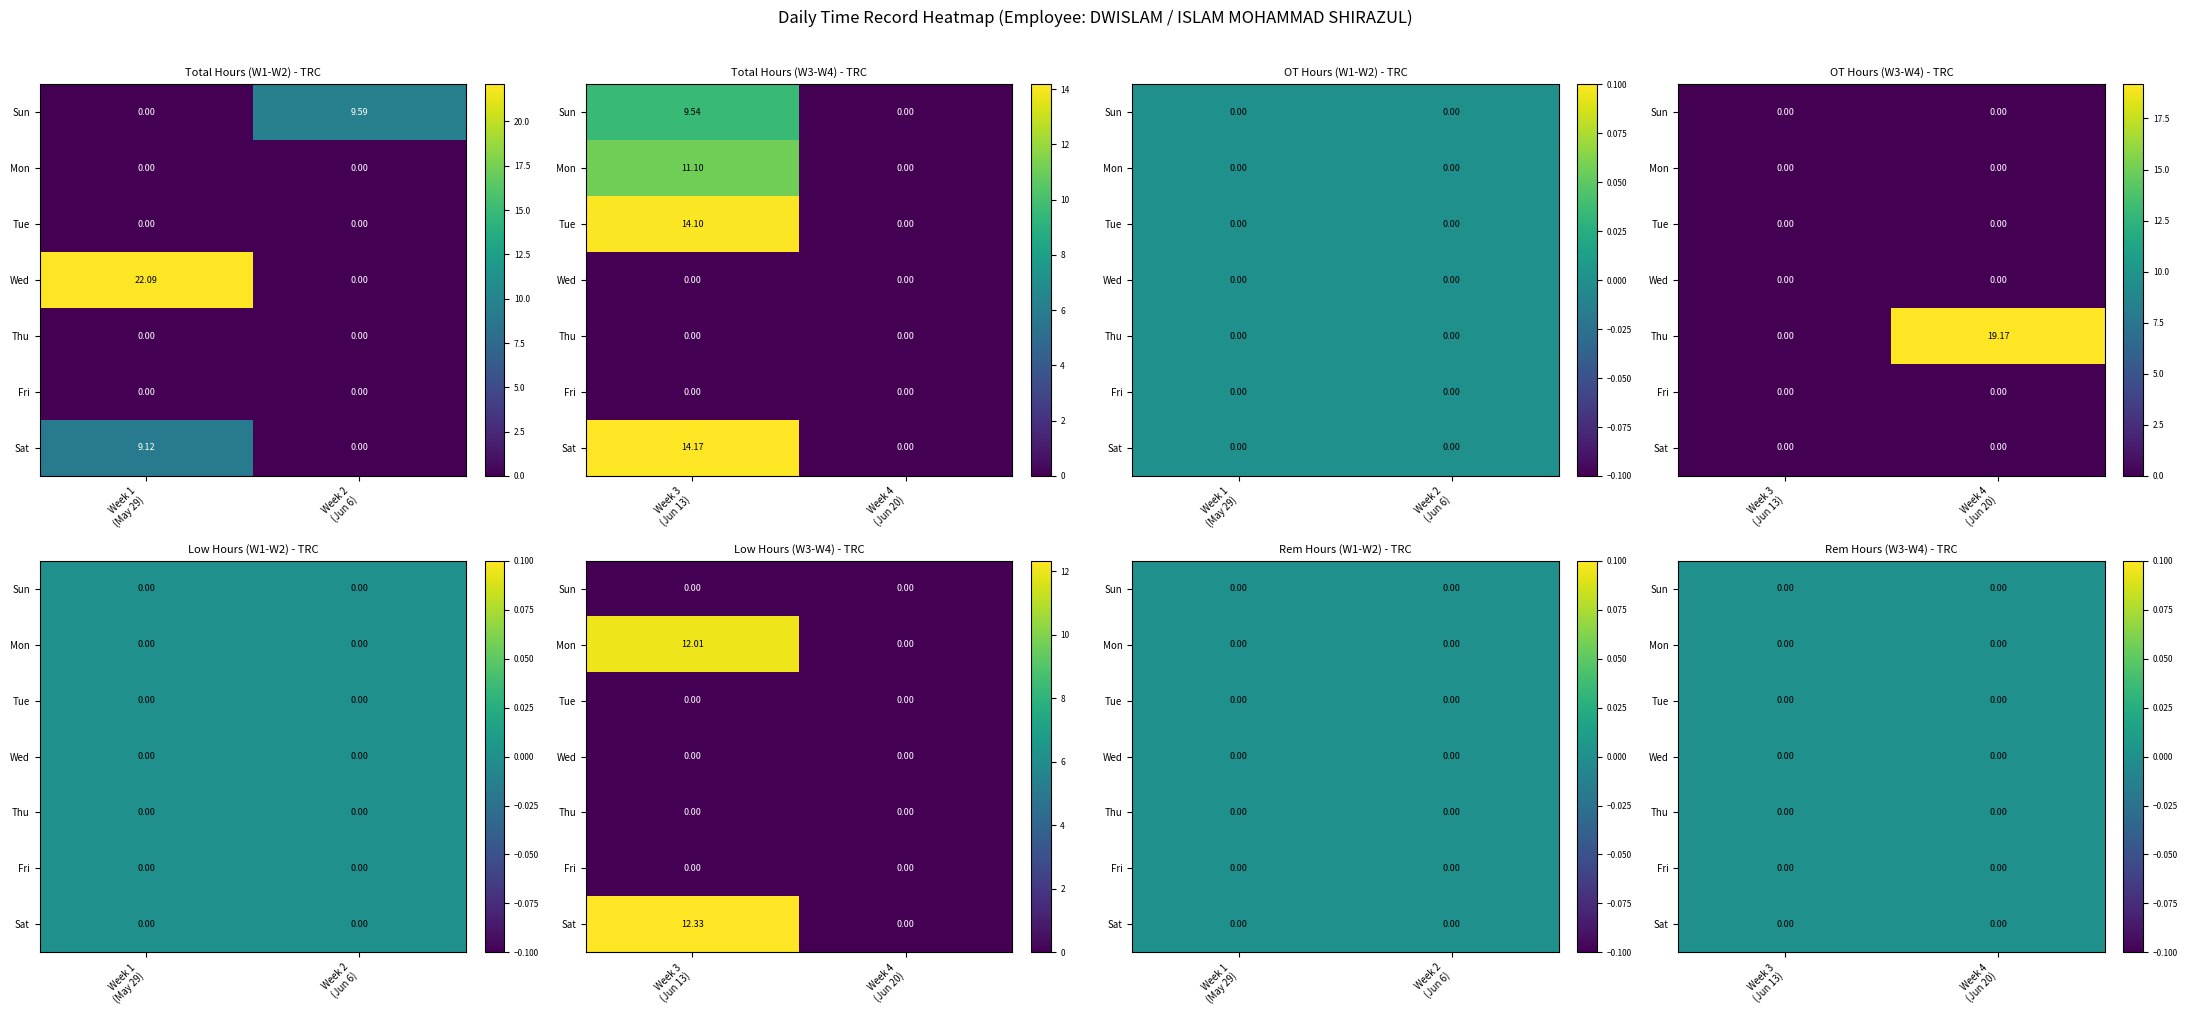

Which series changed the most between 0 and 2?

Wed